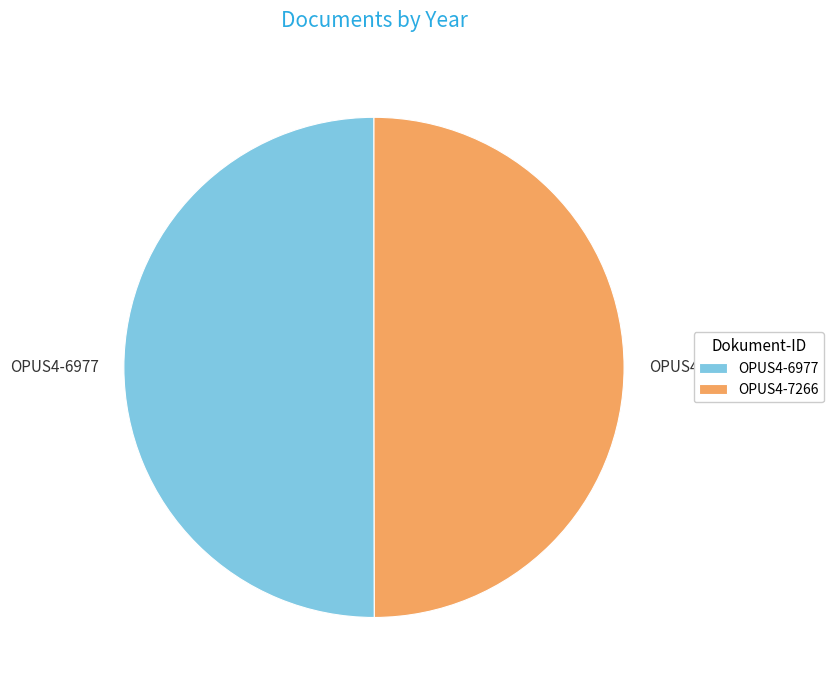

The OPUS4-6977 slice represents 37% of the pie. True or false?

False